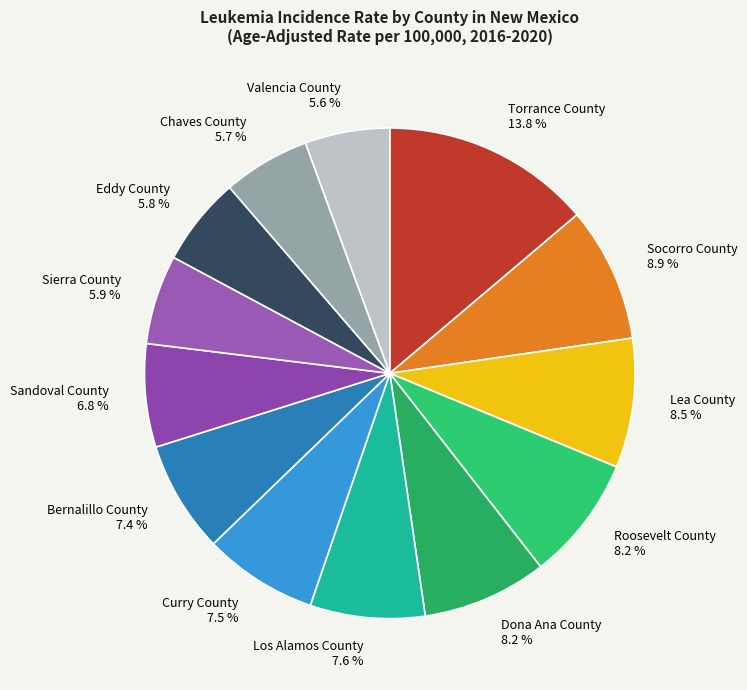

To the nearest percent, what portion does Socorro County represent?

9%